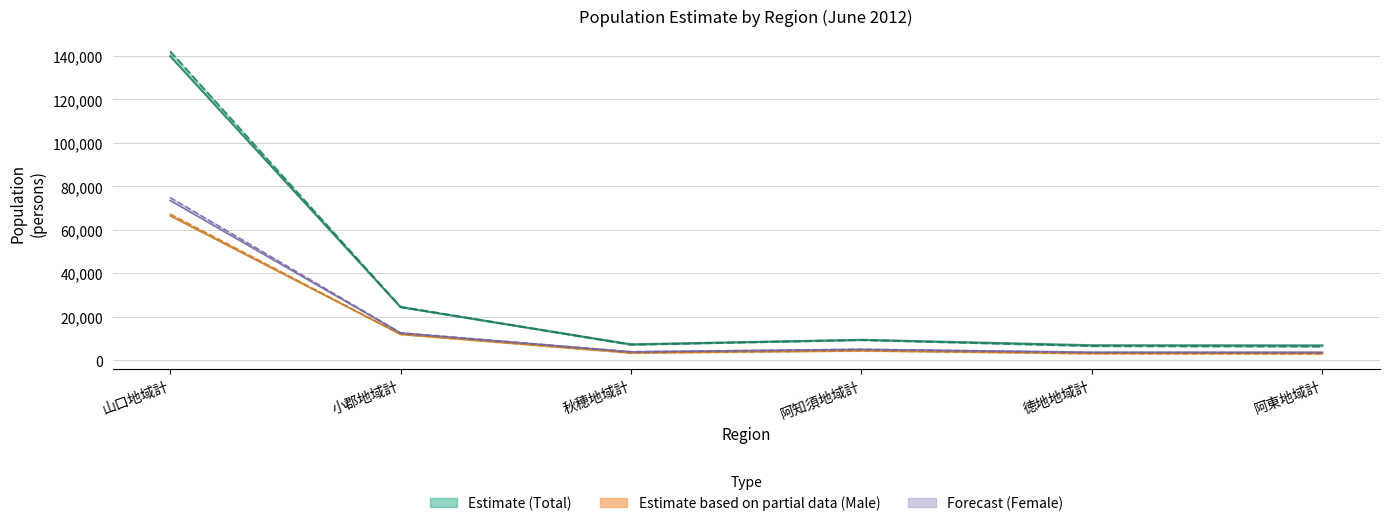

True or false: 合計(住基男) and 合計(住基女) cross at least once.

False